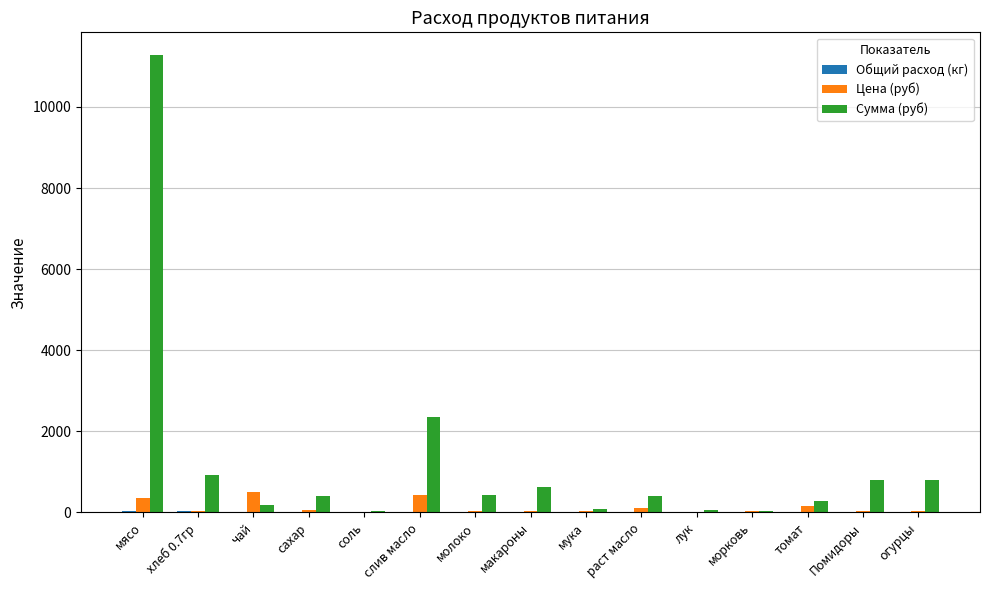

Between слив масло and мука, which series saw the biggest shift?

Сумма (руб)